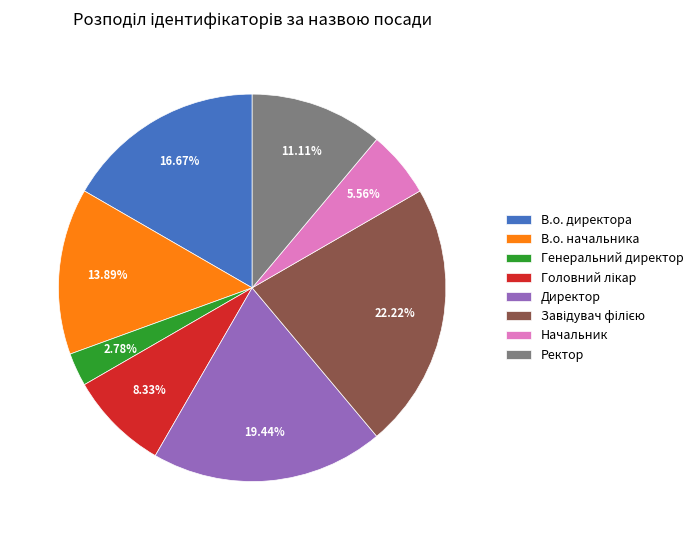

How many segments does this pie chart have?

8